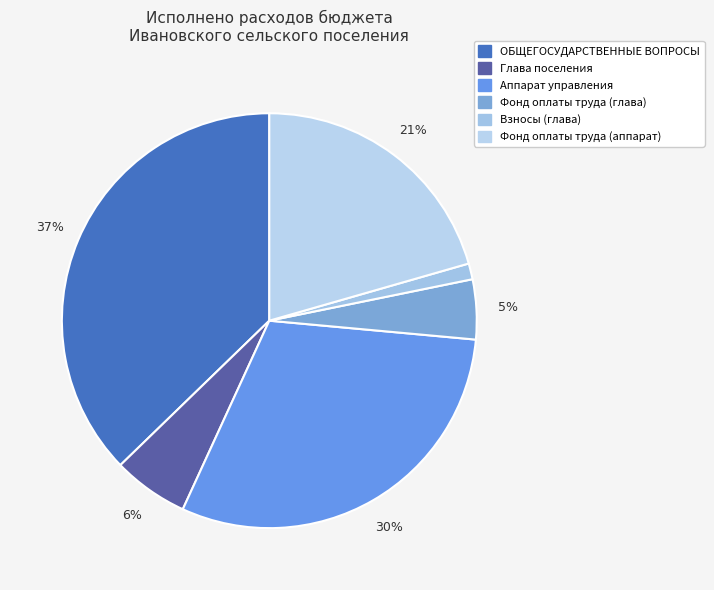

Which slice is the largest?

ОБЩЕГОСУДАРСТВЕННЫЕ ВОПРОСЫ